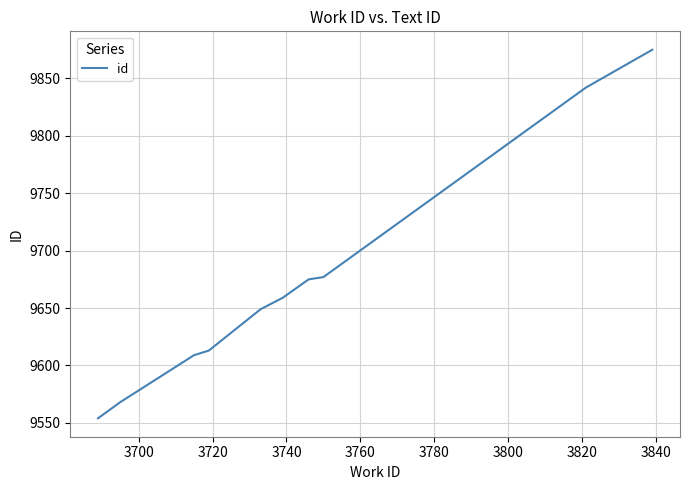

What is the maximum value shown in the chart?

9875